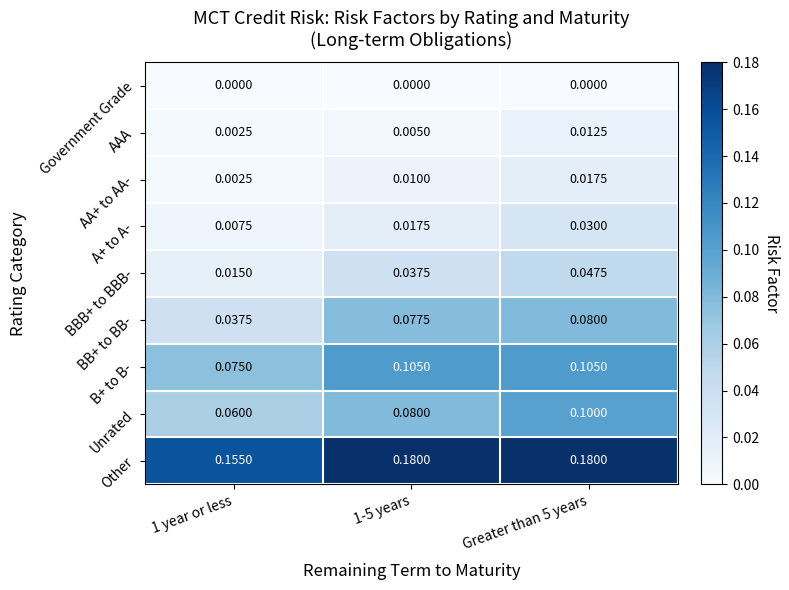

Rank the series at Greater than 5 years from highest to lowest value.

Other, B+ to B-, Unrated, BB+ to BB-, BBB+ to BBB-, A+ to A-, AA+ to AA-, AAA, Government Grade